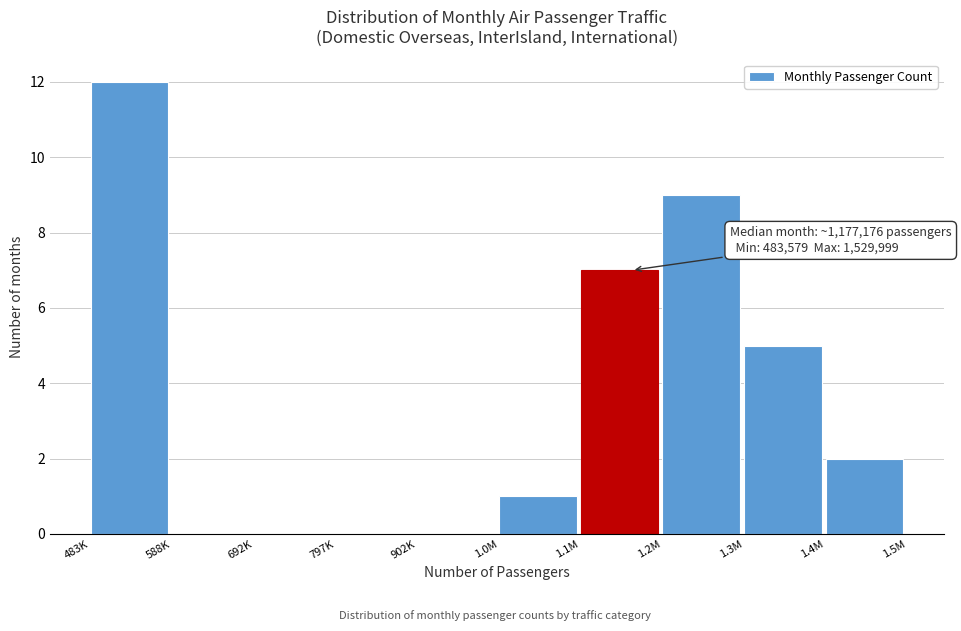

Reading left to right, list all the values displayed in this chart.

483K=12	588K=0	692K=0	797K=0	902K=0	1.0M=1	1.1M=7	1.2M=9	1.3M=5	1.4M=2